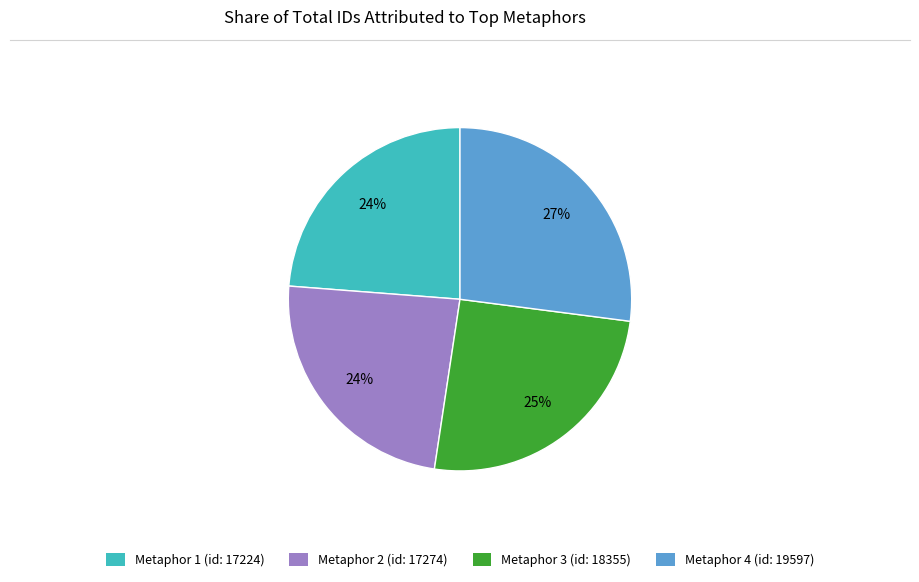

What is the ratio of the value at Metaphor 2 (id: 17274) to the value at Metaphor 4 (id: 19597)?

0.9